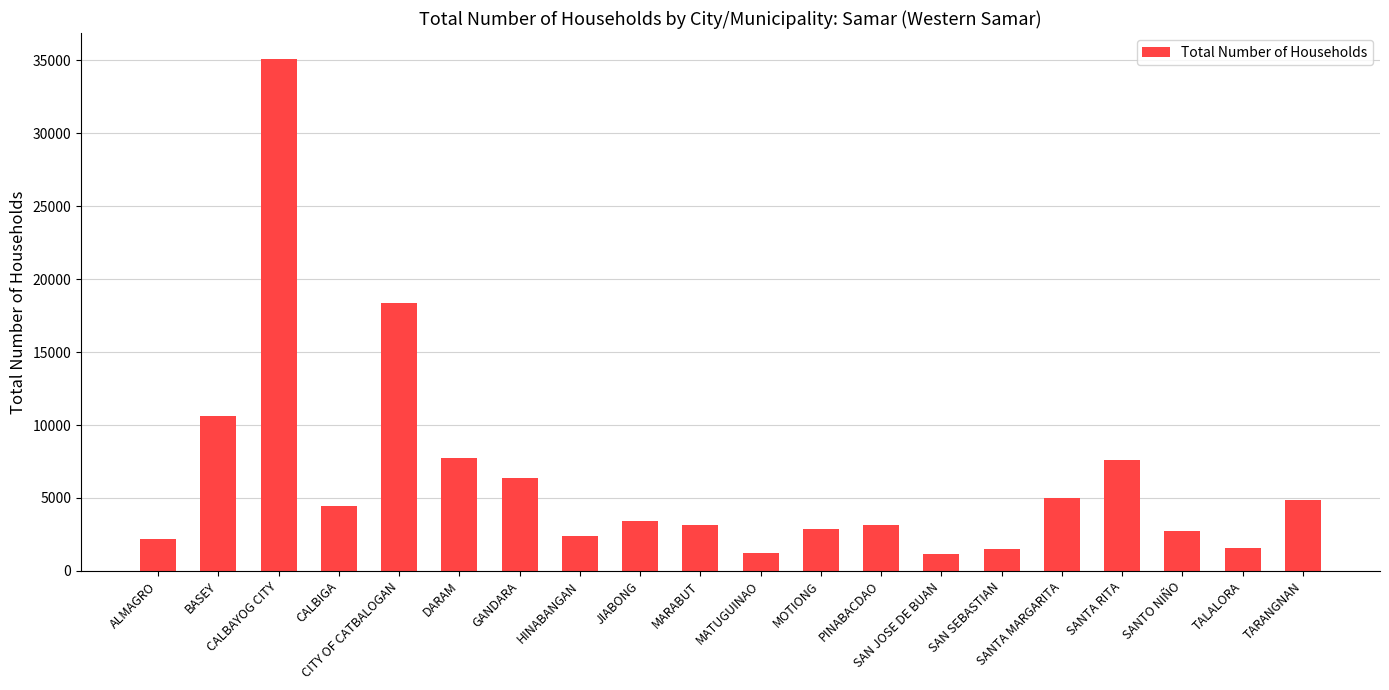

Where does the data first go above 3414?

BASEY